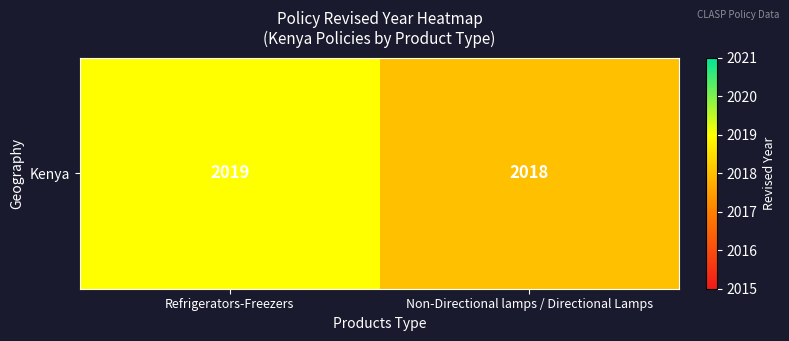

What is the minimum value shown in the chart?

2018